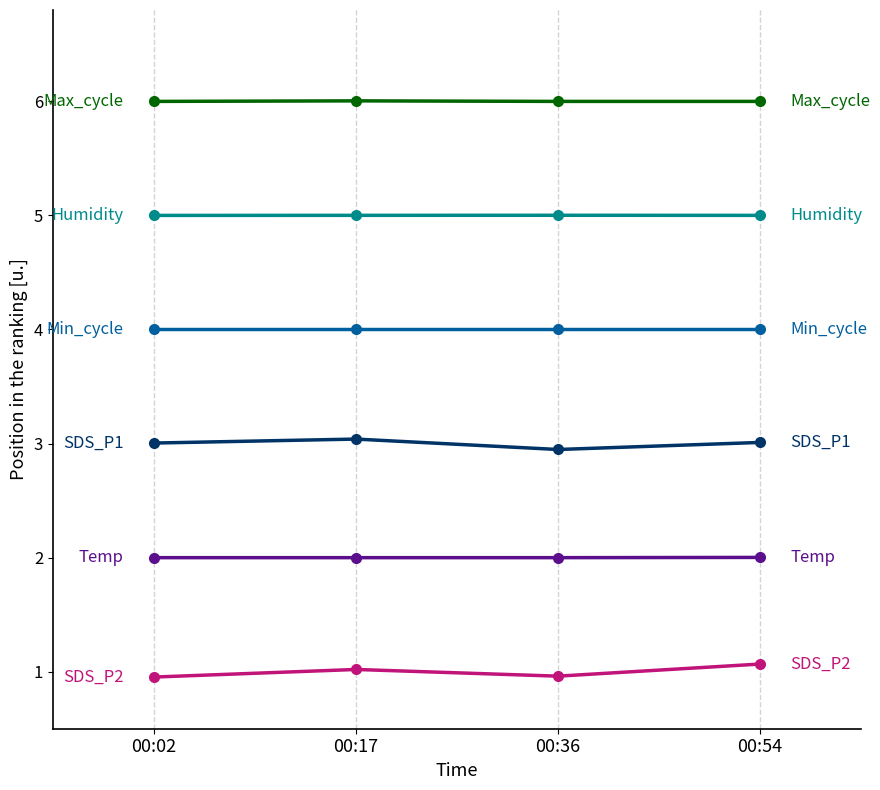

What is the greatest value displayed?

6.0